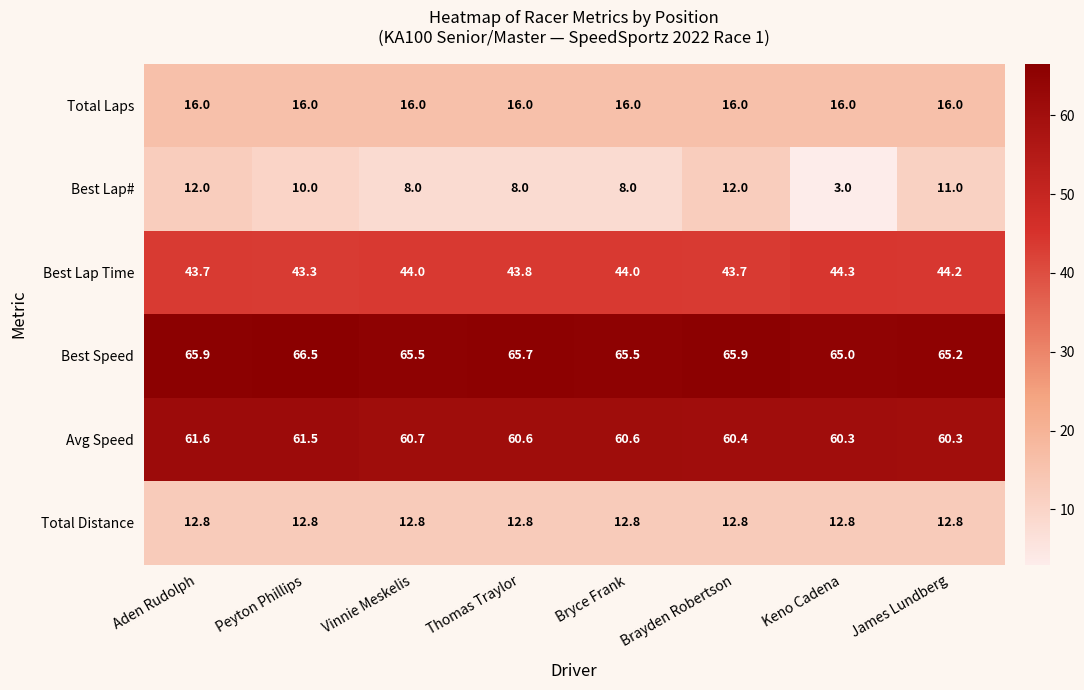

At how many categories does at least one series exceed 12?

8